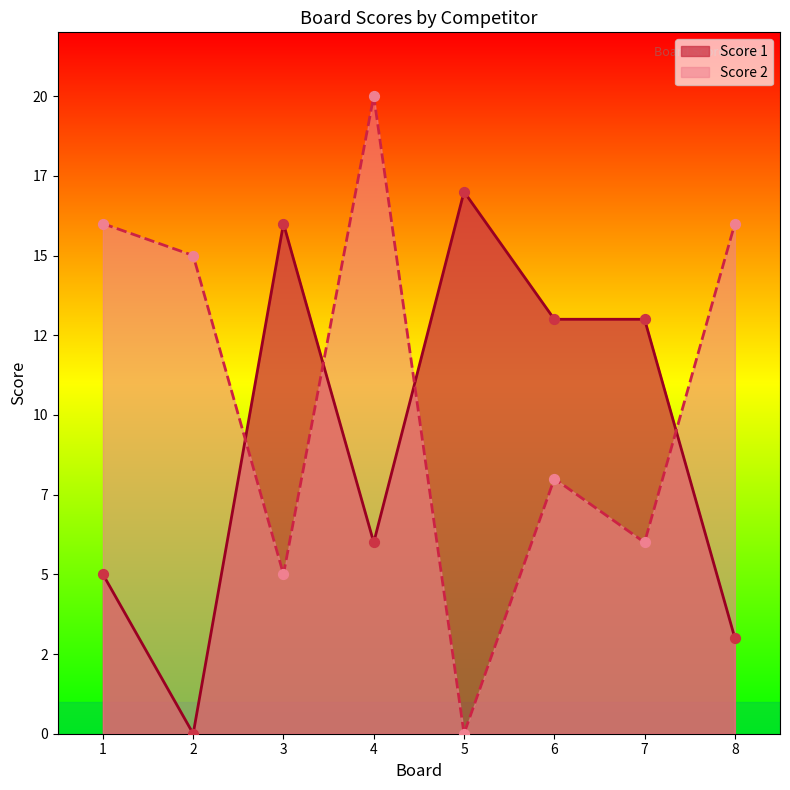

What is the total value across all series at 6?

21